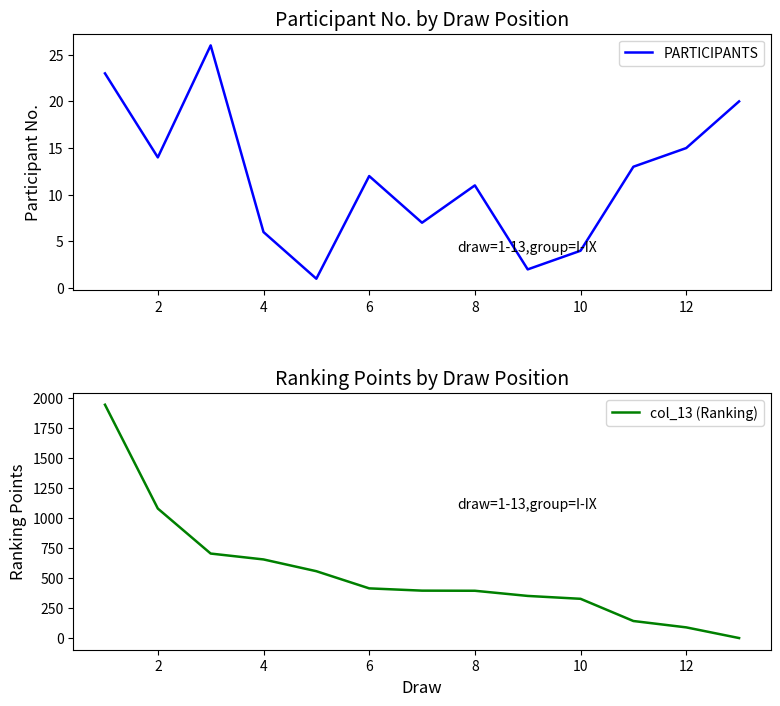

Does the chart display data point markers on the line(s)?

No